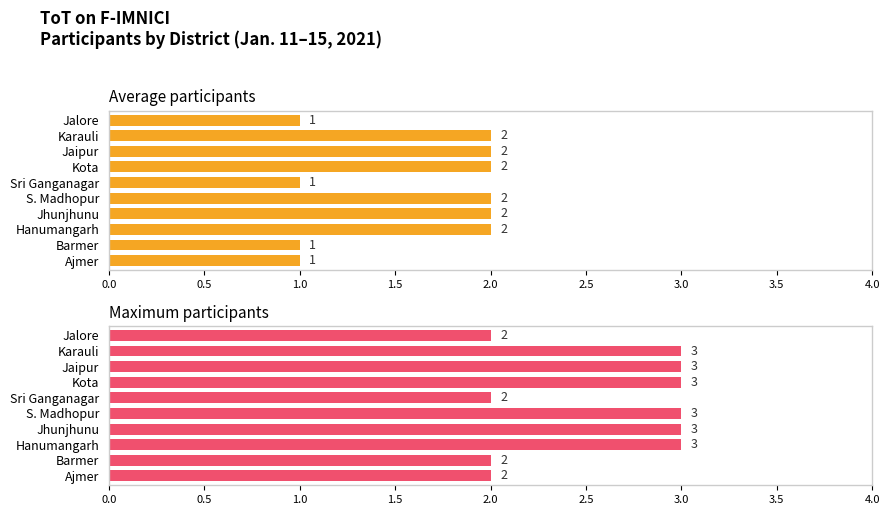

What is the difference between the maximum and minimum values in the Maximum participants series?

1